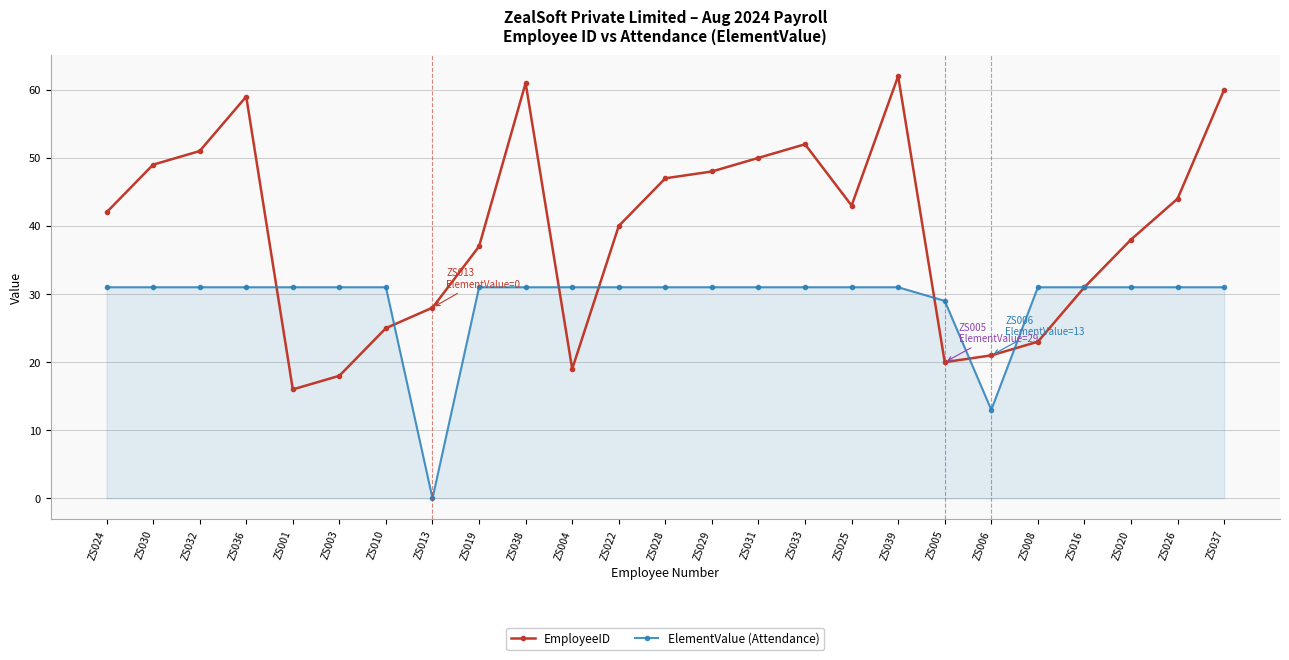

In EmployeeID, how many points are higher than both neighbors (excluding endpoints)?

4